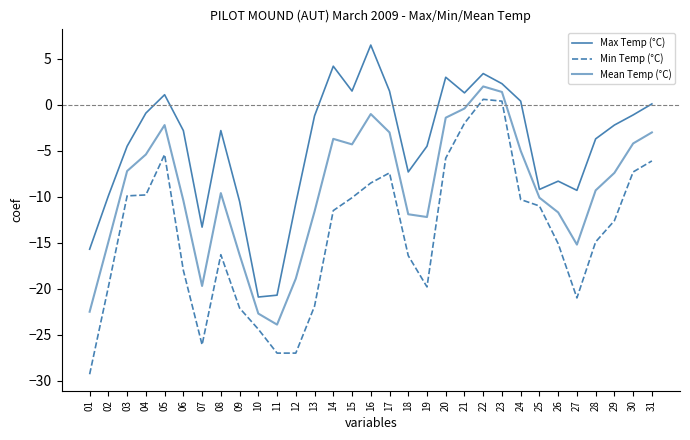

How many lines are shown in the chart?

3